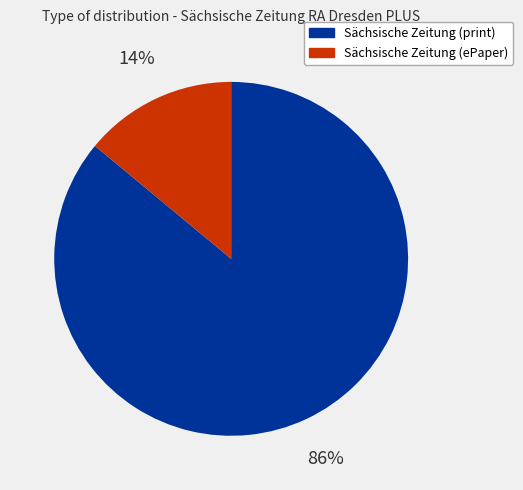

Is there any slice that represents more than half of the pie?

Yes